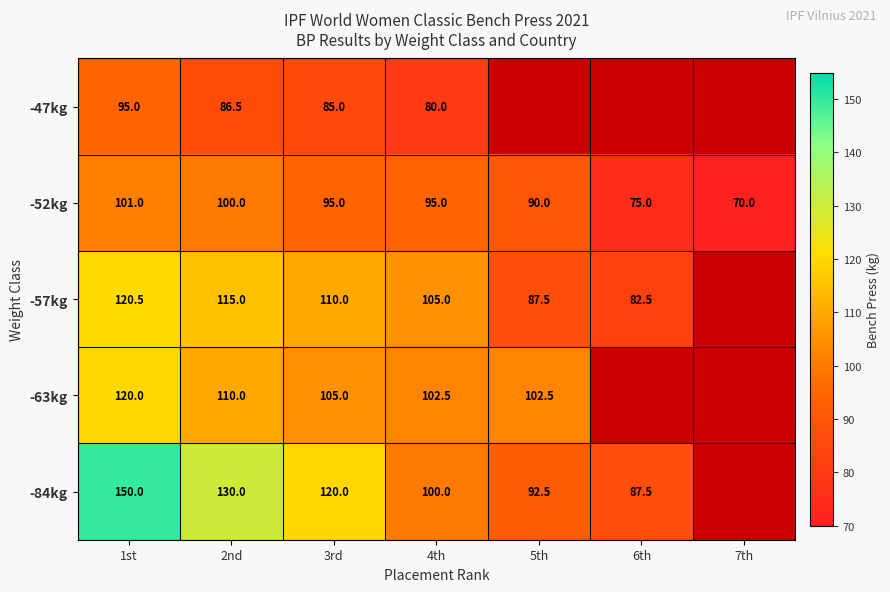

True or false: -52kg has a value of 101.0 at 1st.

True